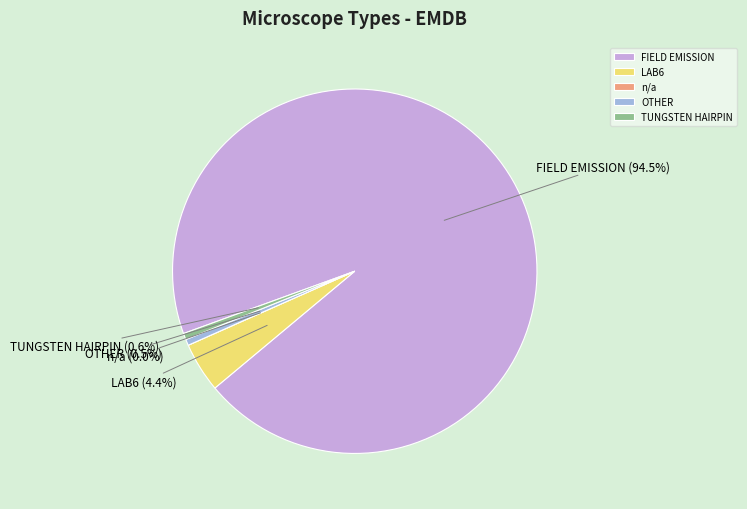

To the nearest percent, what portion does LAB6 represent?

4%